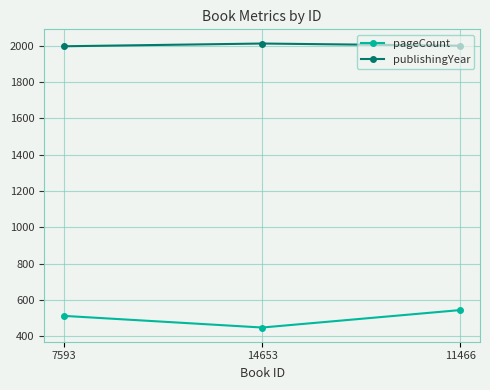

At which category is the sum across all series the highest?

11466